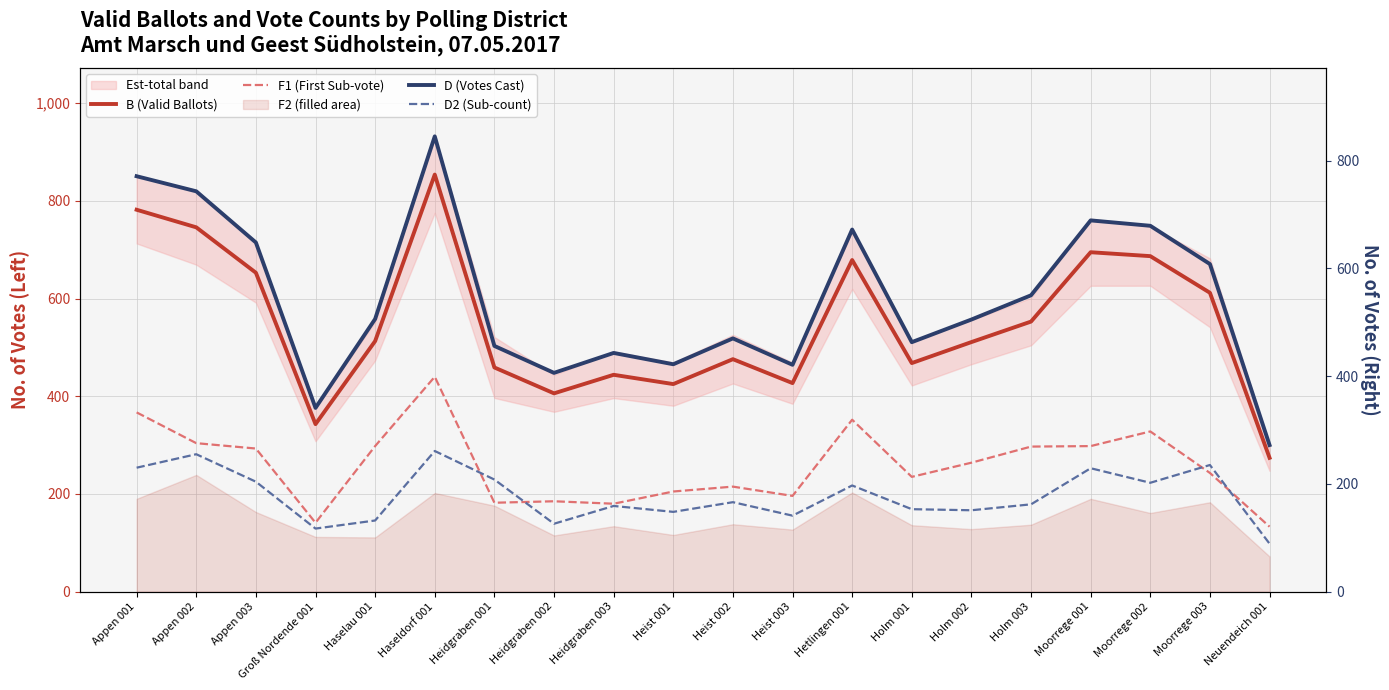

Is it true that B (Valid Ballots) equals 343 at Groß Nordende 001?

True